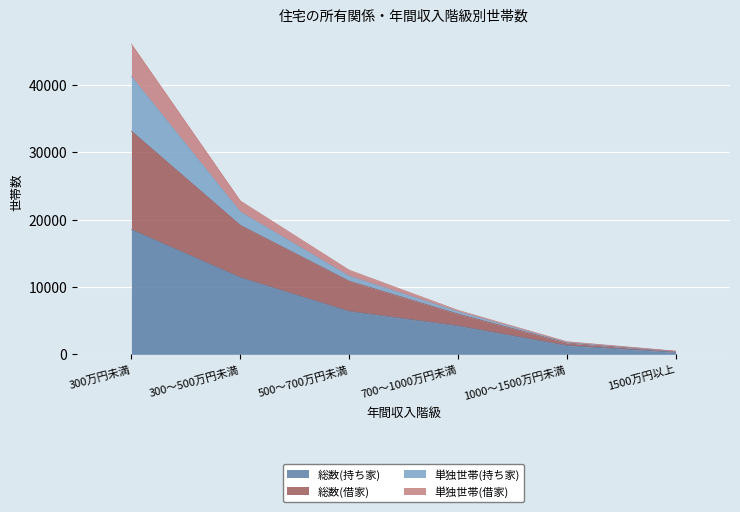

The 総数(借家) series shows 35112 at 300～500万円未満. True or false?

False